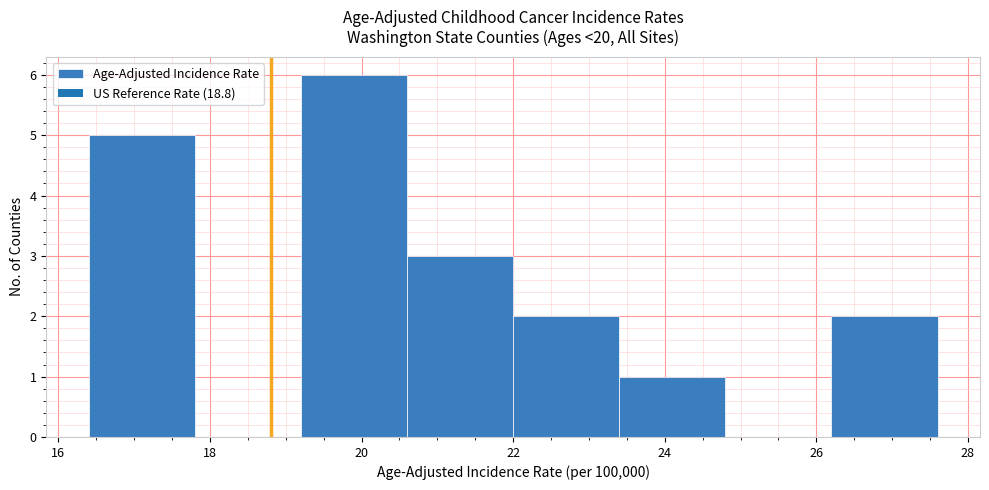

Reading left to right, transcribe this chart: for each bar, give the range it covers on the x-axis and its height. The values are not printed on the chart, so give them approximately, as read against the axis.

16.4 to 17.8: 5
17.8 to 19.2: 0
19.2 to 20.6: 6
20.6 to 22.0: 3
22.0 to 23.4: 2
23.4 to 24.8: 1
24.8 to 26.2: 0
26.2 to 27.6: 2